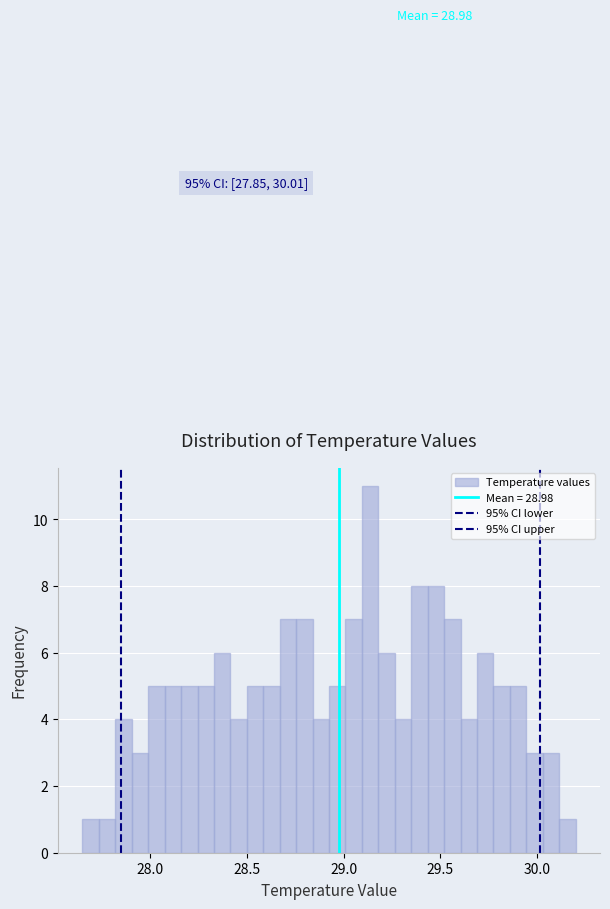

Read against the x-axis, roughly where is the centre of the tallest bar?

29.15